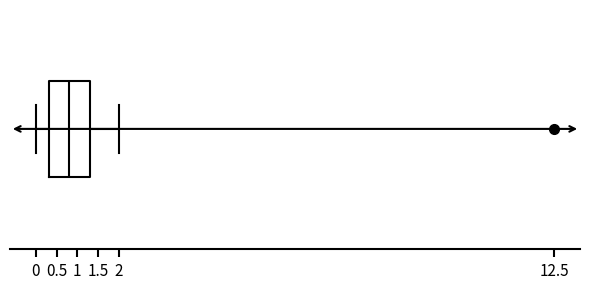

Where does the median line of the box sit on the x-axis? The values are not printed on the chart, so give them approximately, as read against the axis.

0.8